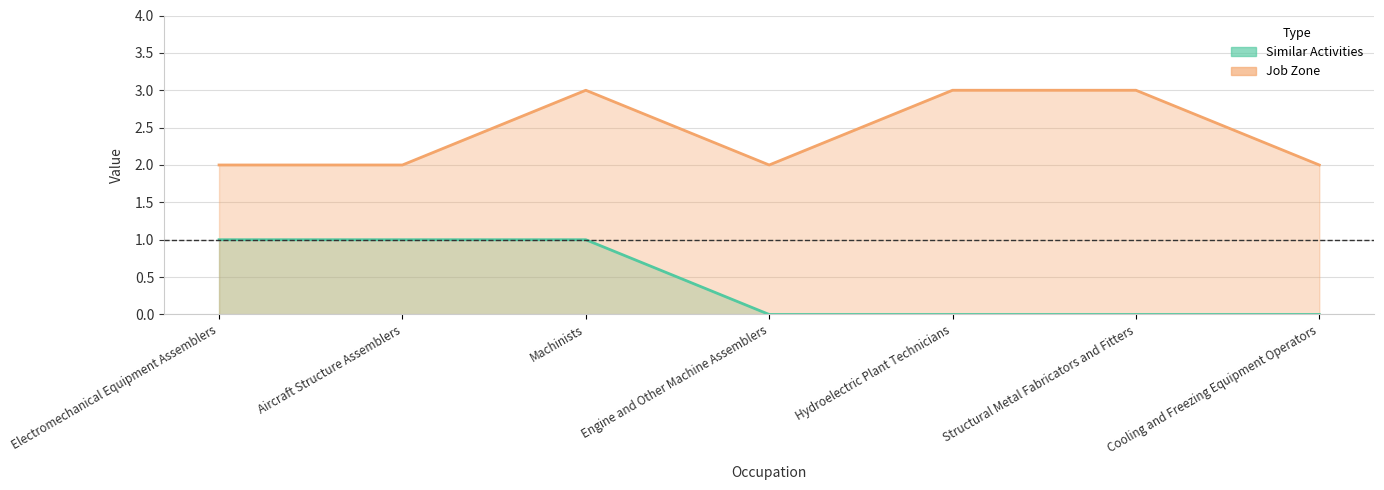

True or false: Job Zone has more than 0 points higher than both neighbors.

True